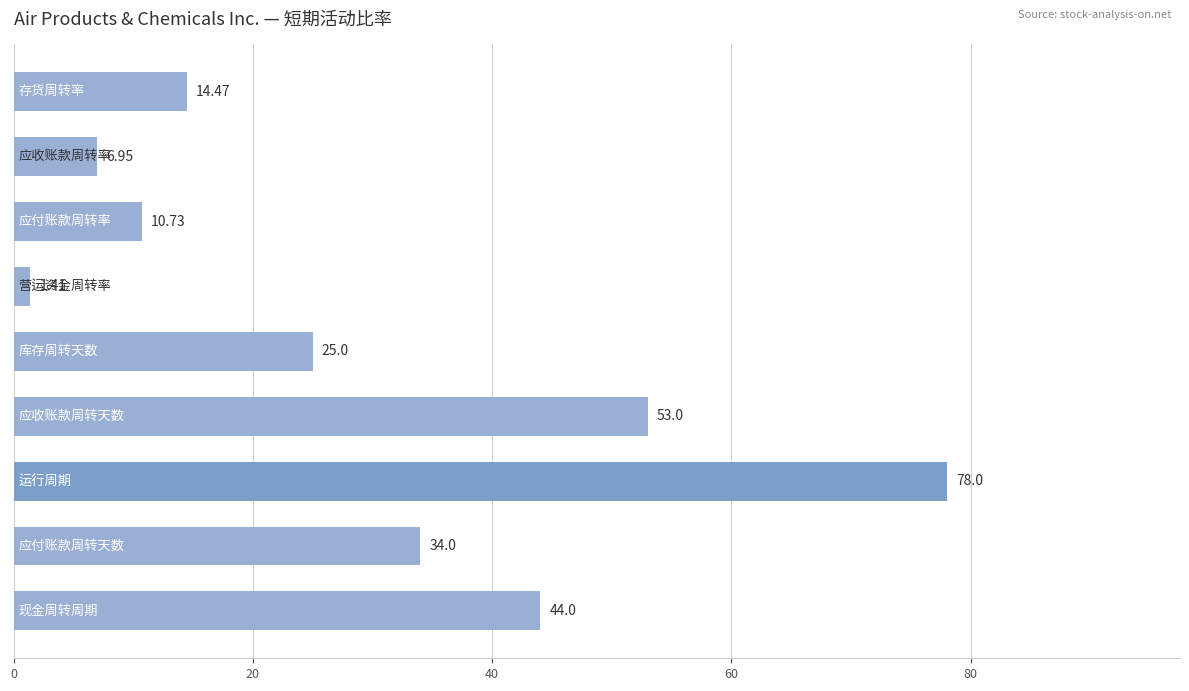

What is the average value?

29.7